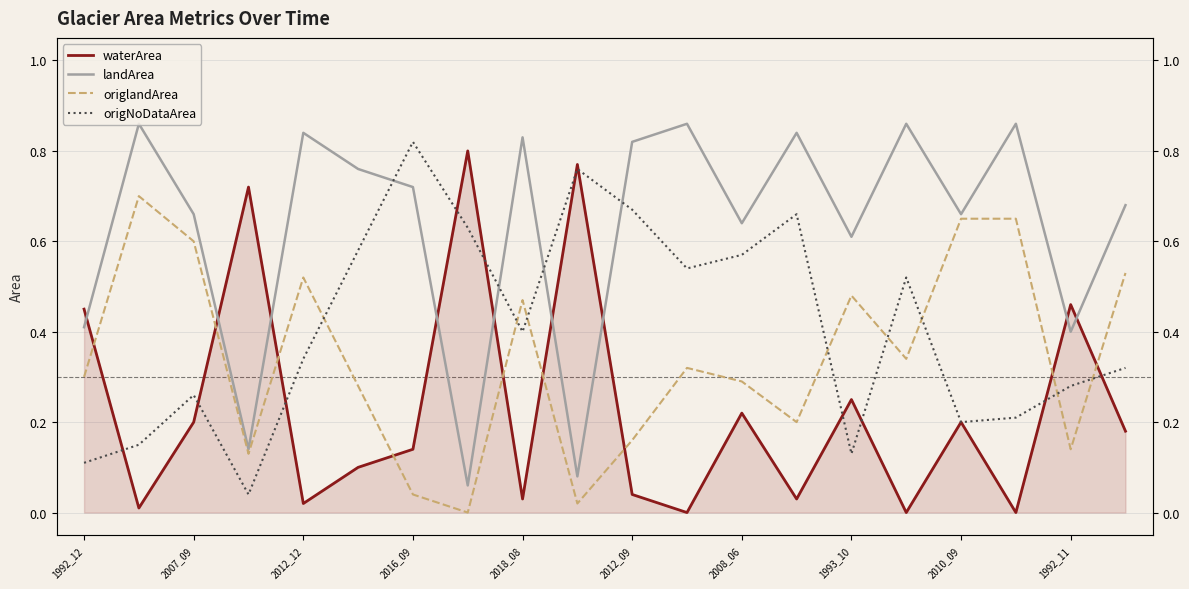

Which series changed the most between 2008_06 and 1992_11?

origNoDataArea